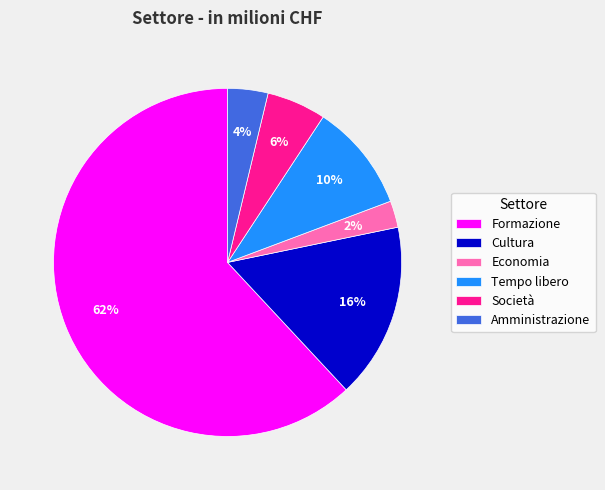

Combined, do Cultura and Amministrazione account for over 50%?

No